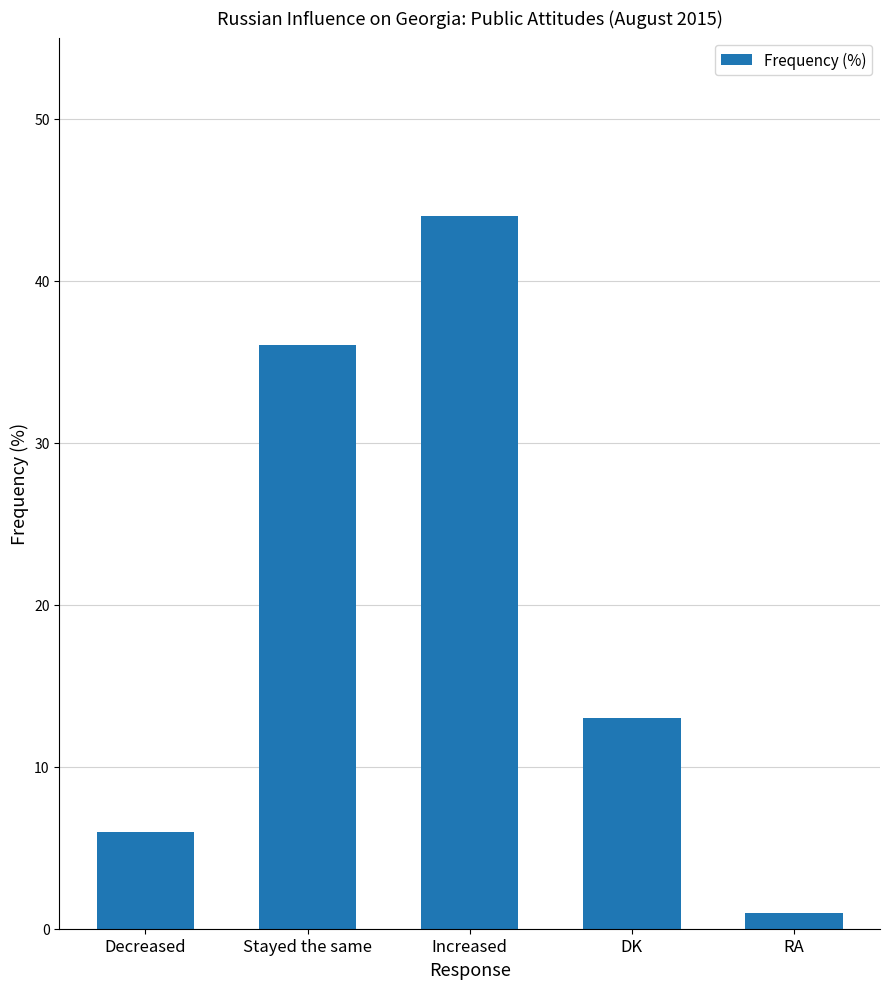

Rank the categories by value from highest to lowest.

Increased, Stayed the same, DK, Decreased, RA